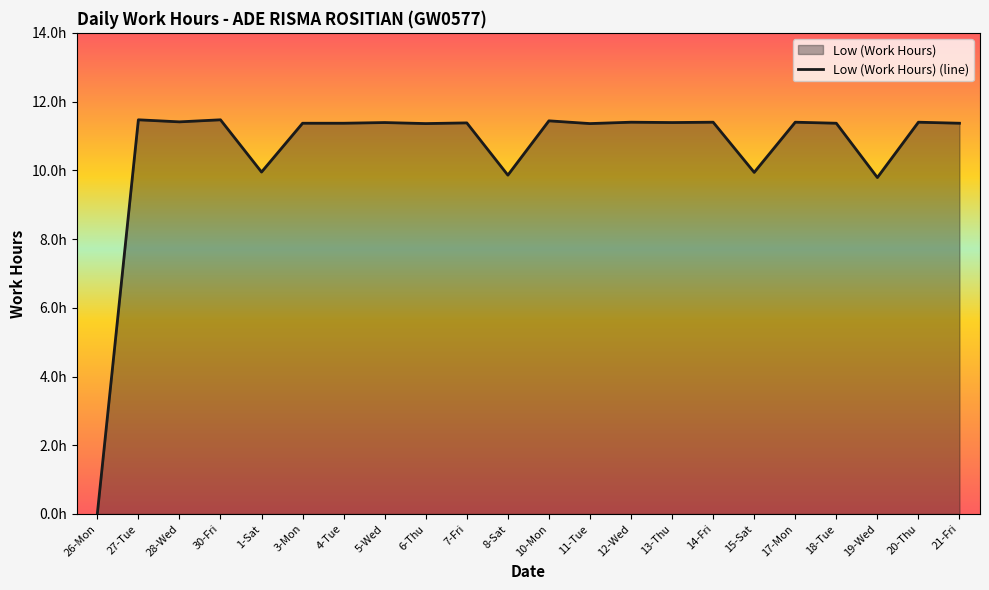

Does the chart have visible grid lines?

No